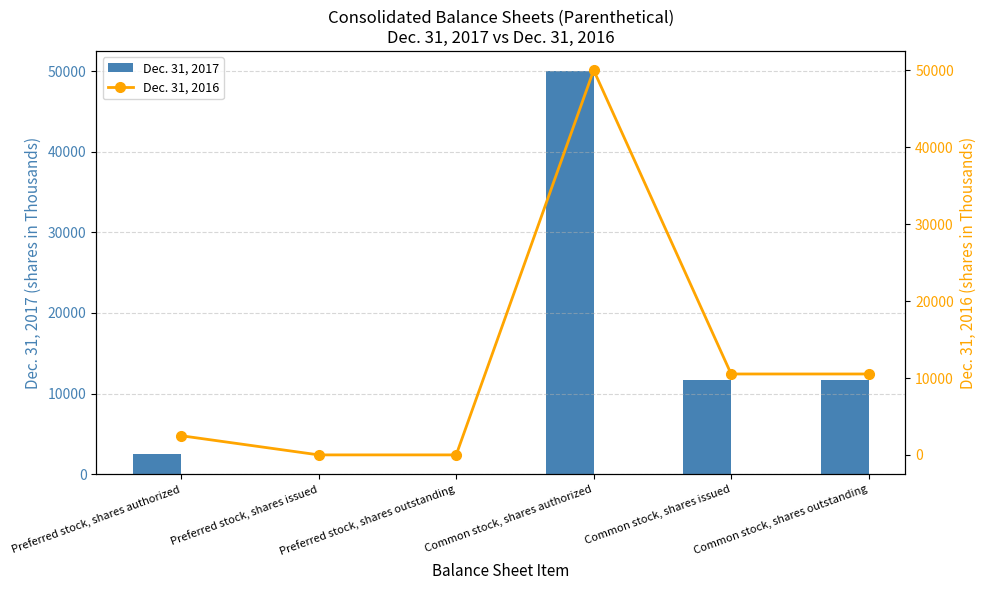

What is the minimum value shown in the chart?

10